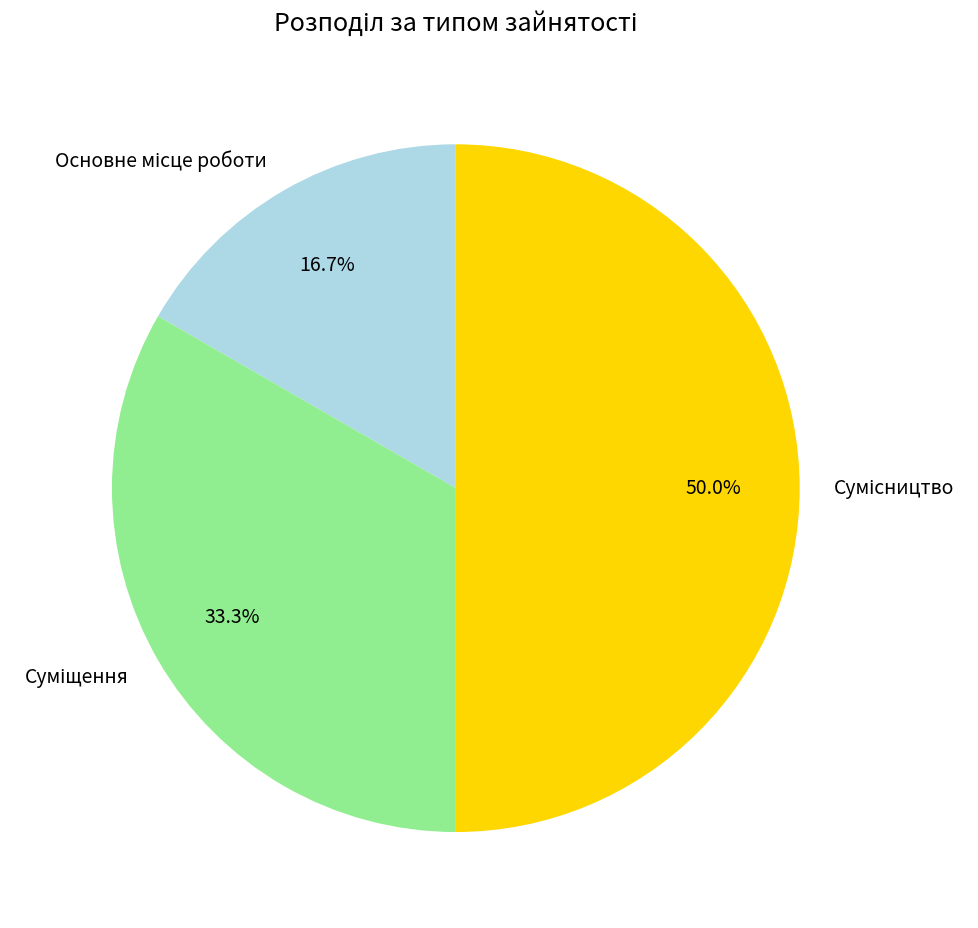

Is it true that Суміщення is 25% of the pie?

False